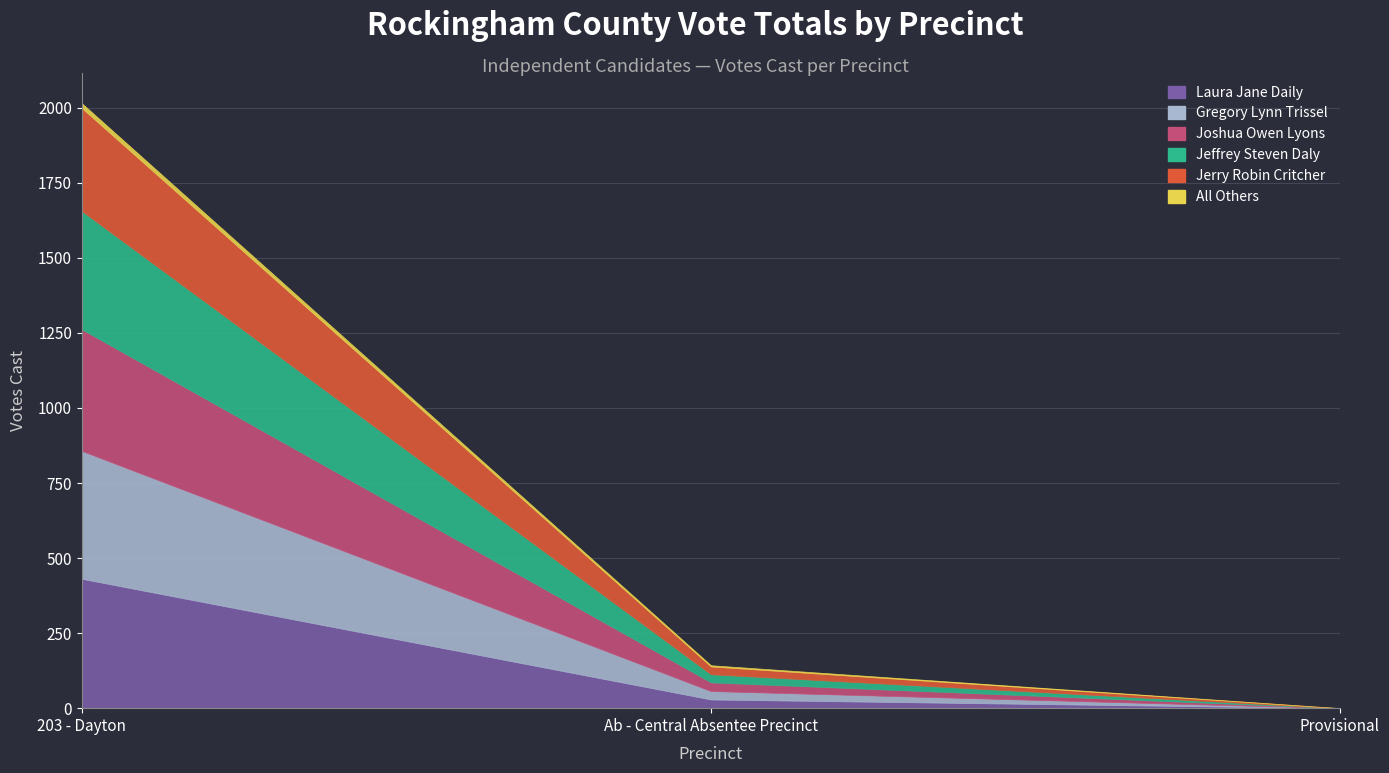

Rank the series at 203 - Dayton from lowest to highest value.

All Others, Jerry Robin Critcher, Jeffrey Steven Daly, Joshua Owen Lyons, Gregory Lynn Trissel, Laura Jane Daily